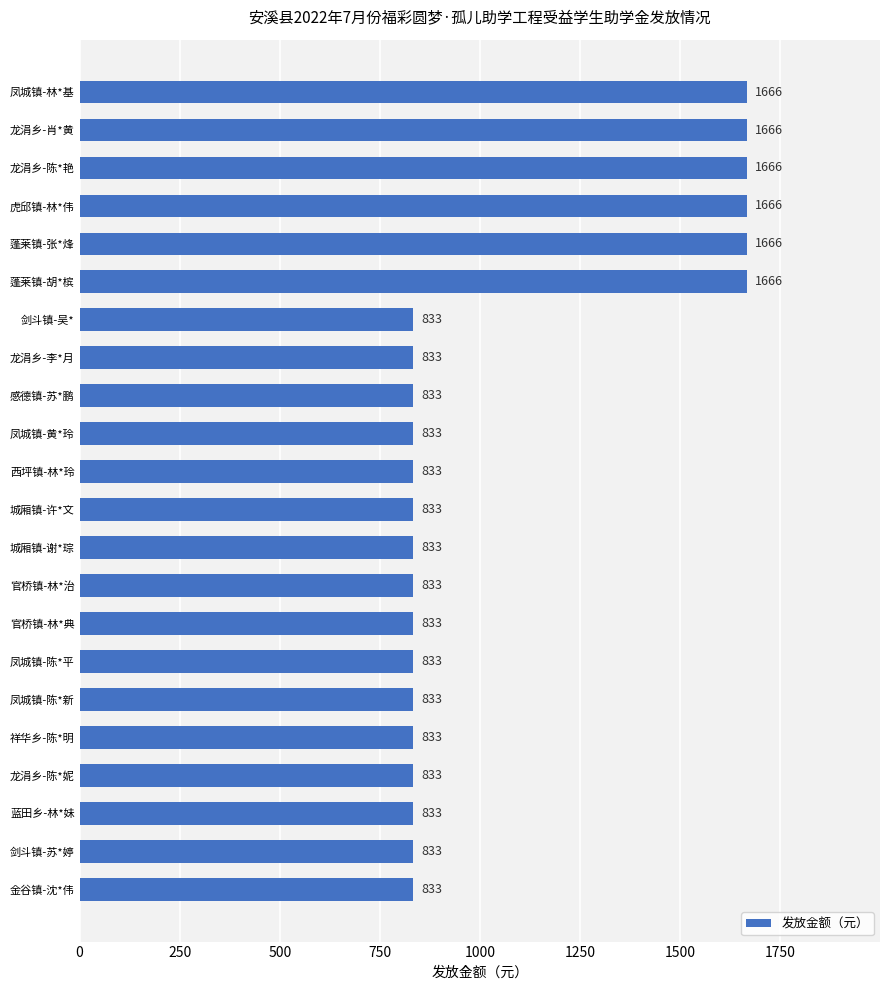

Count the values in the range 833 to 1666.

22